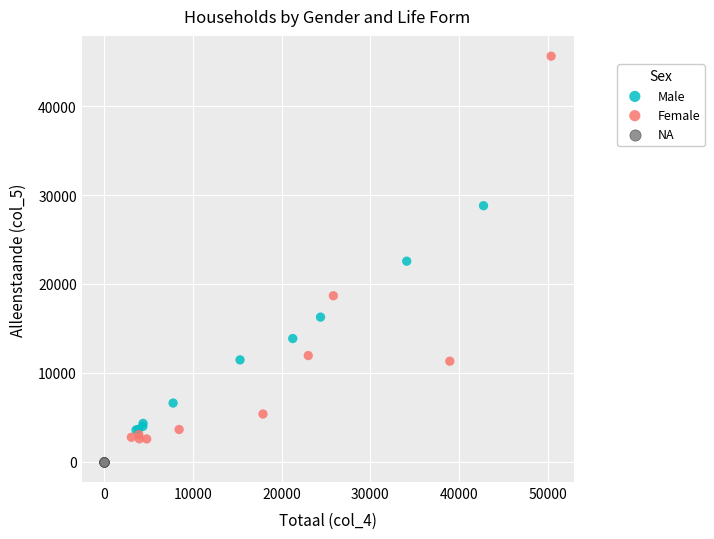

What are all the series names shown in the legend?

Male, Female, NA